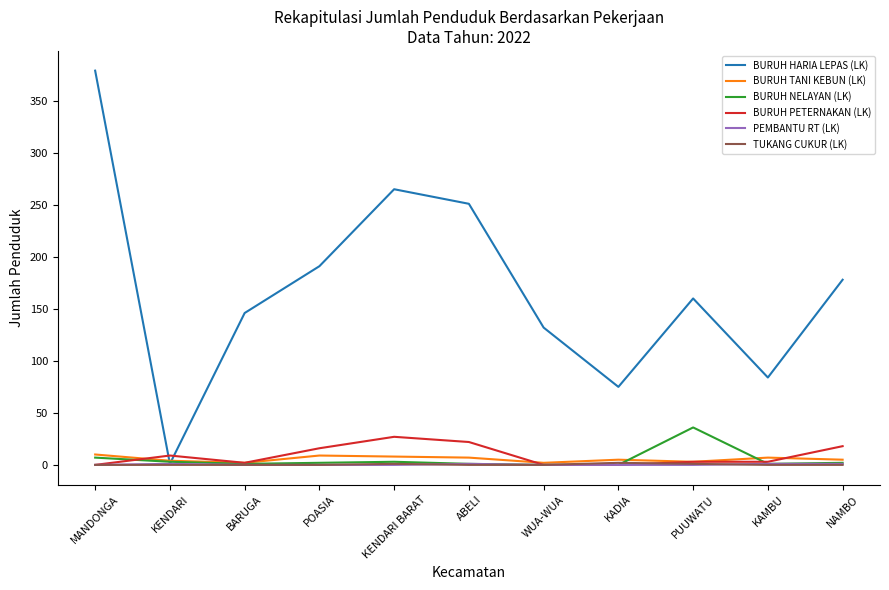

How many distinct data groups are displayed?

6